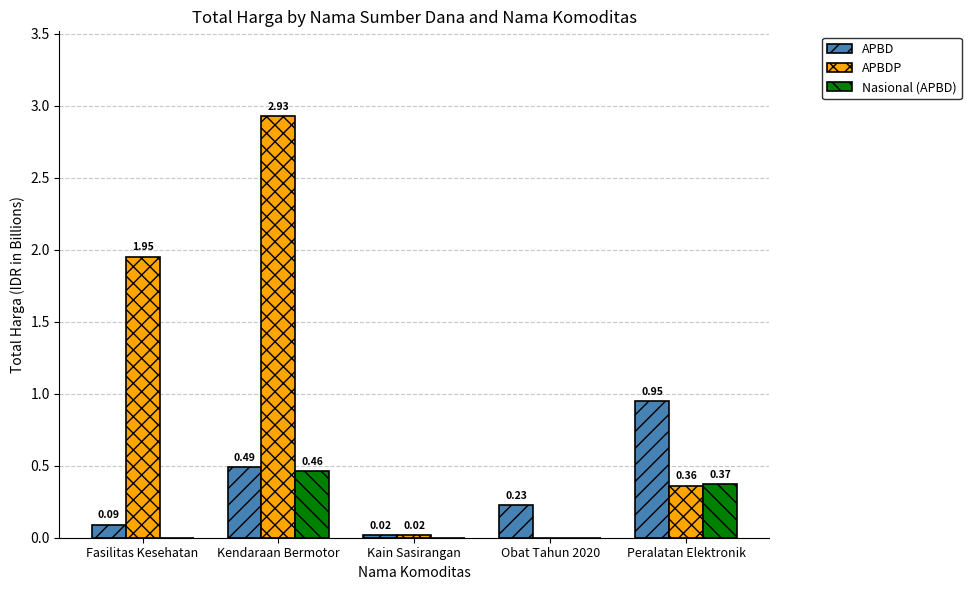

Which label corresponds to the largest value in the chart?

Kendaraan Bermotor